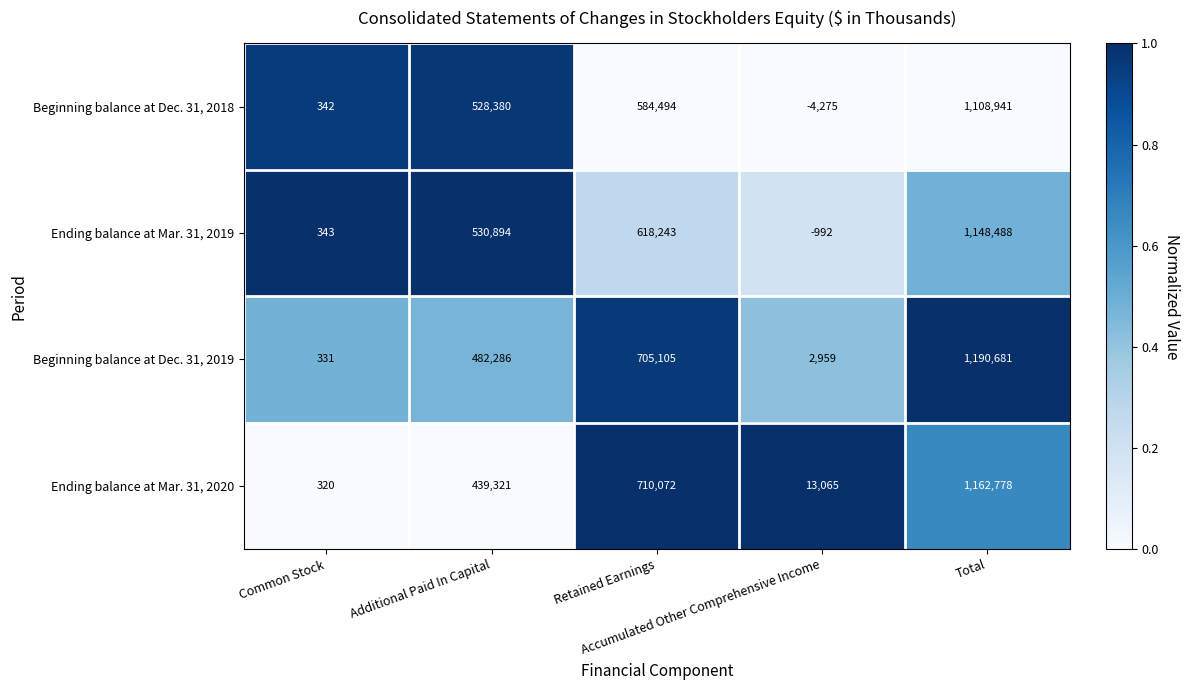

Which series has the largest range (max minus min)?

Beginning balance at Dec. 31, 2019